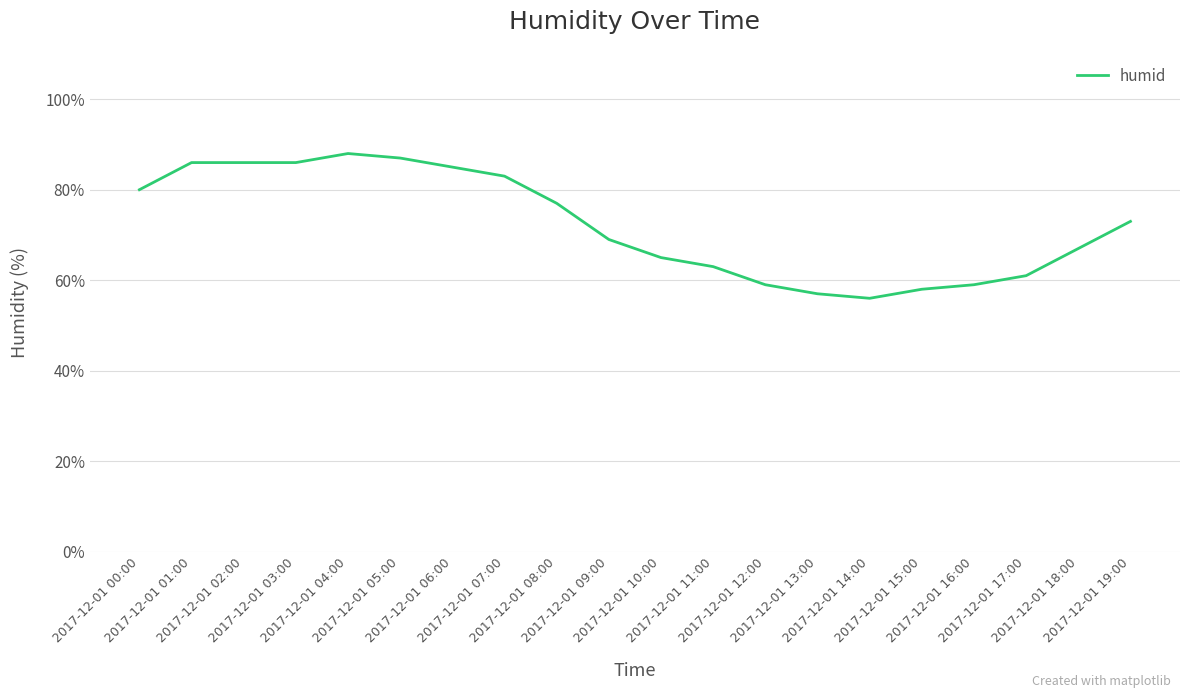

What is the greatest value displayed?

88